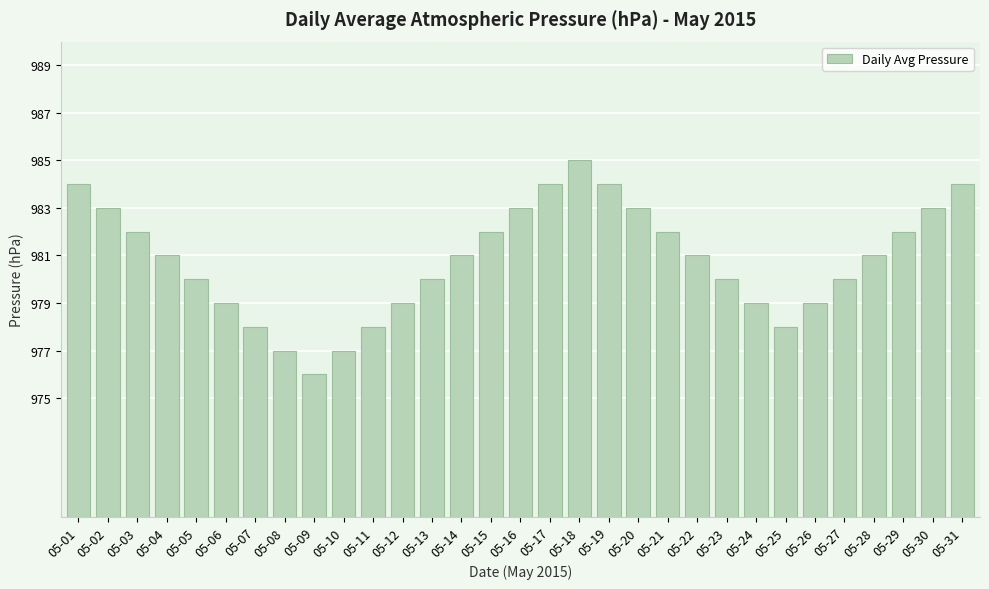

The chart shows a value of 11 at 05-14. True or false?

True